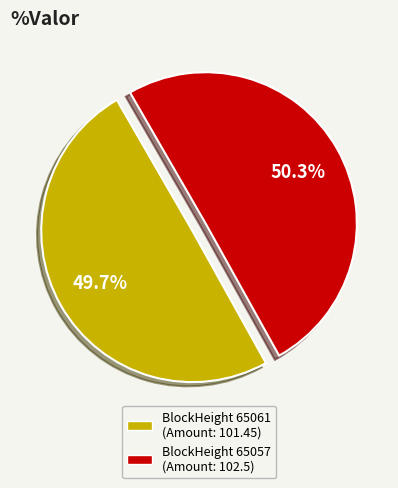

Is there any slice that represents more than half of the pie?

Yes